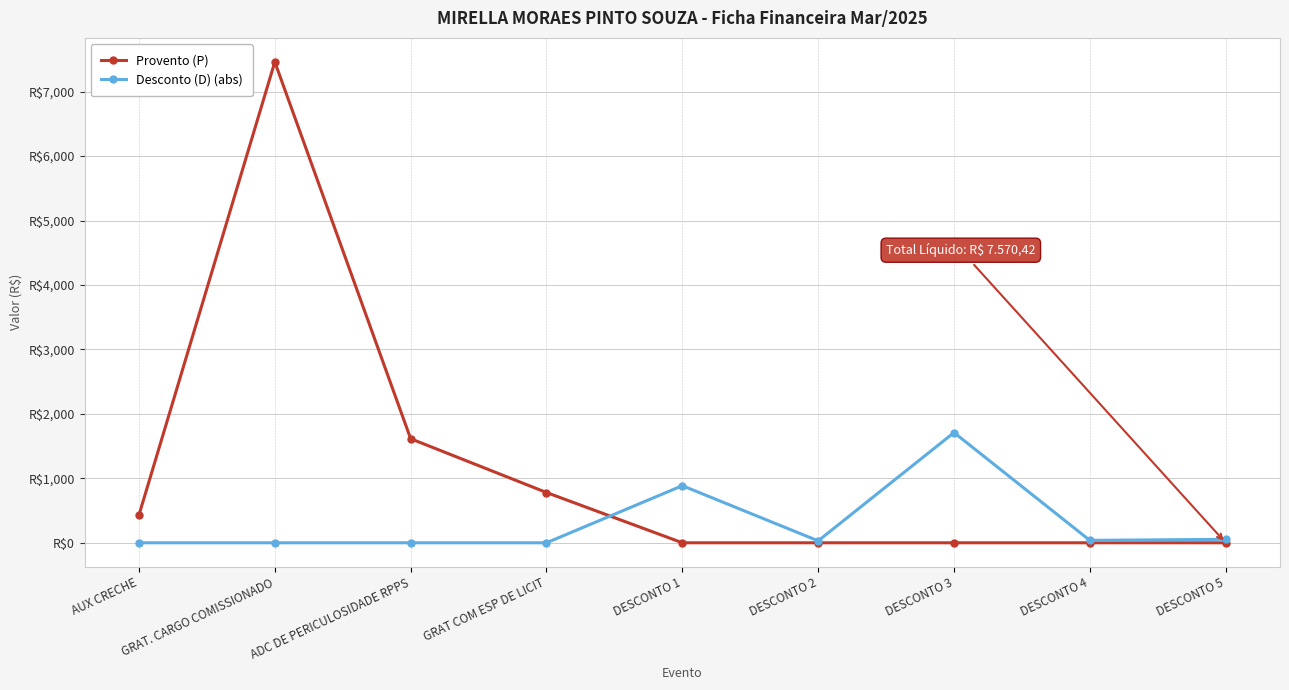

What is the value of the Desconto (D) (abs) point at the 5th from the left?

886.0